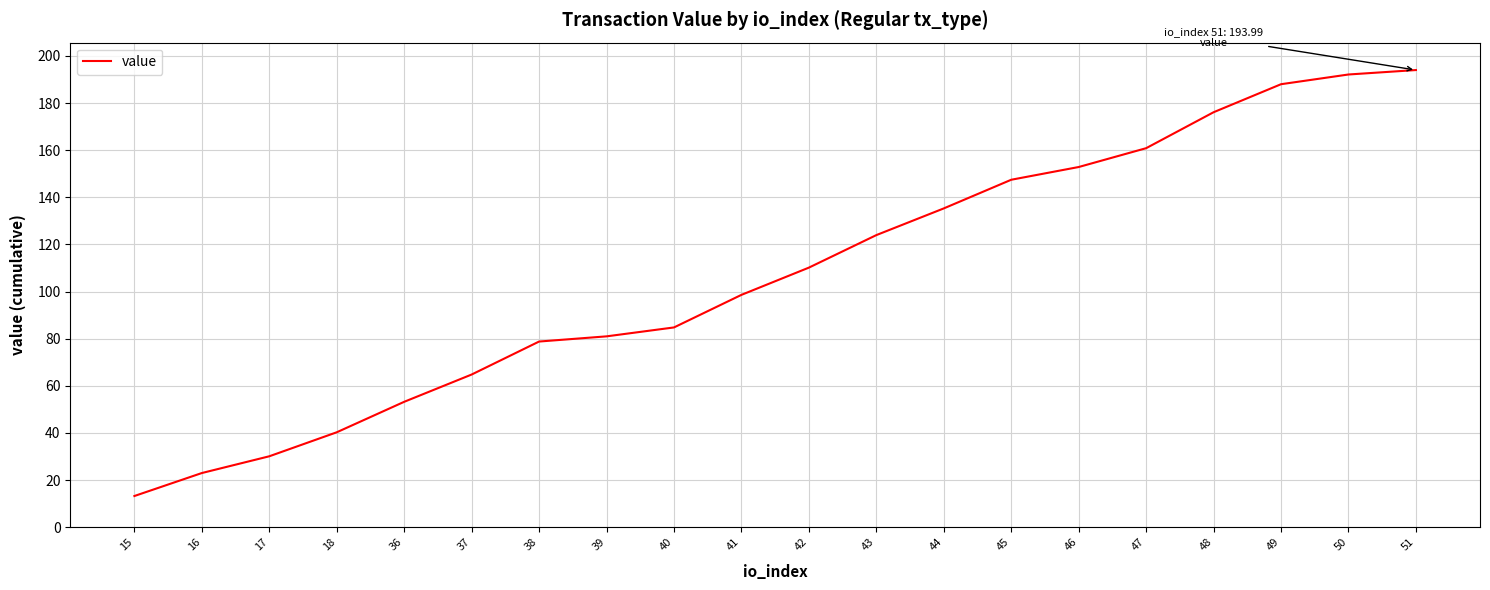

The chart shows a value of 78.8 at 38. True or false?

True